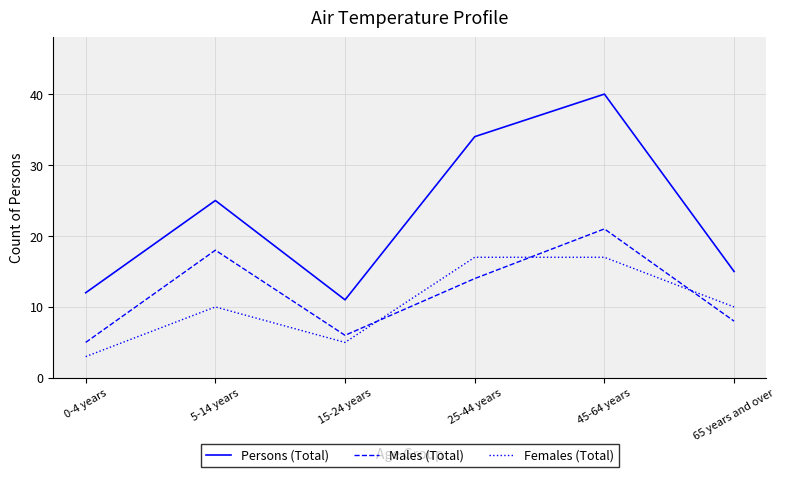

Does the chart have visible grid lines?

Yes